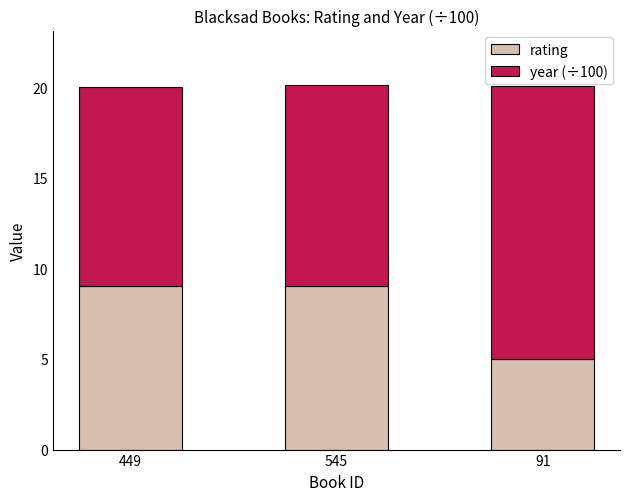

Reading left to right, transcribe the values for rating.

449=9.0	545=9.0	91=5.0